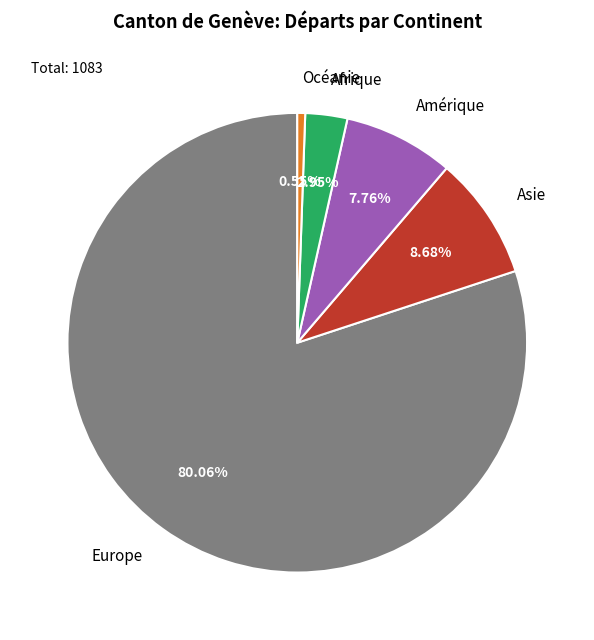

To the nearest percent, what portion does Afrique represent?

3%